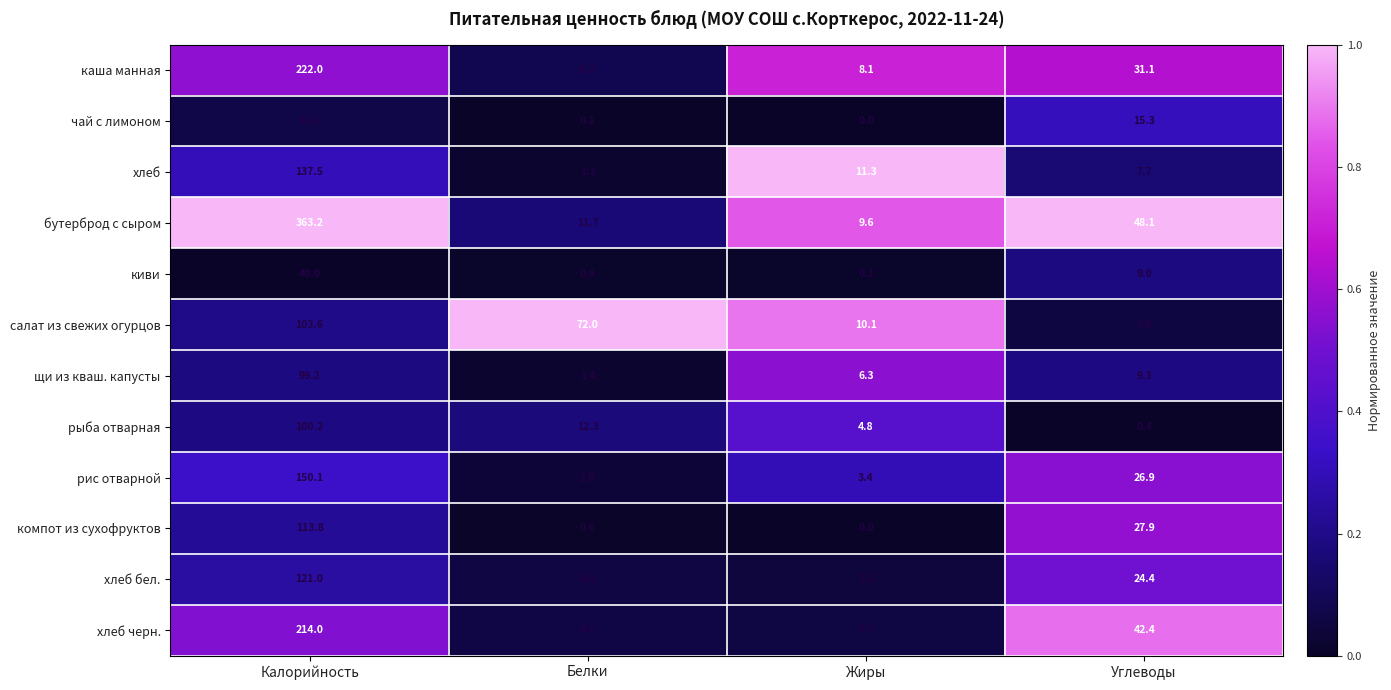

Between Калорийность and Углеводы, which series saw the biggest shift?

бутерброд с сыром